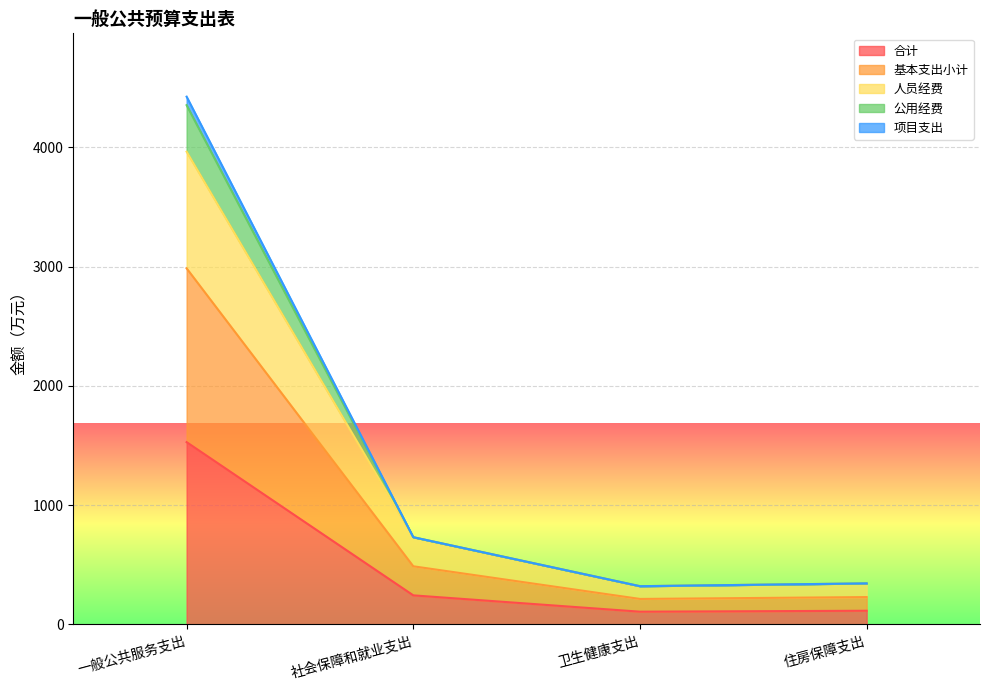

Which series has the largest total across all categories?

项目支出